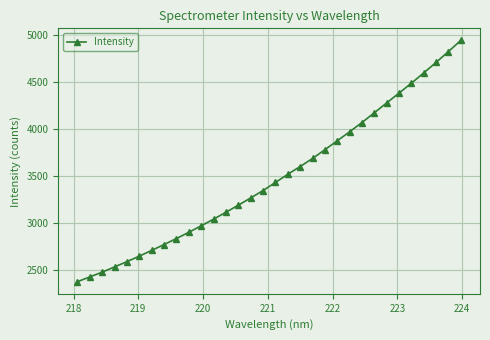

Is this an area chart (filled region under the line)?

No